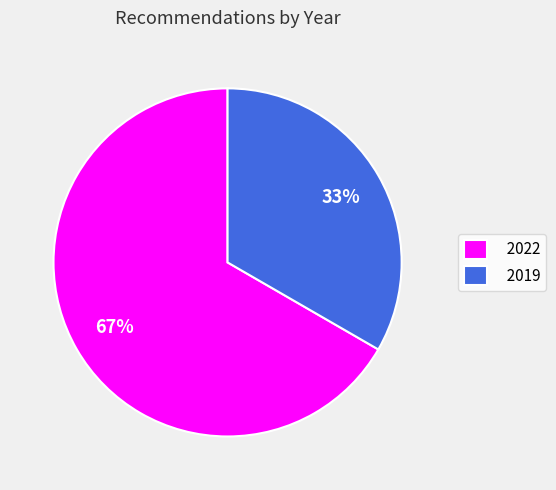

Is the sum of 2022 and 2019 greater than half?

Yes